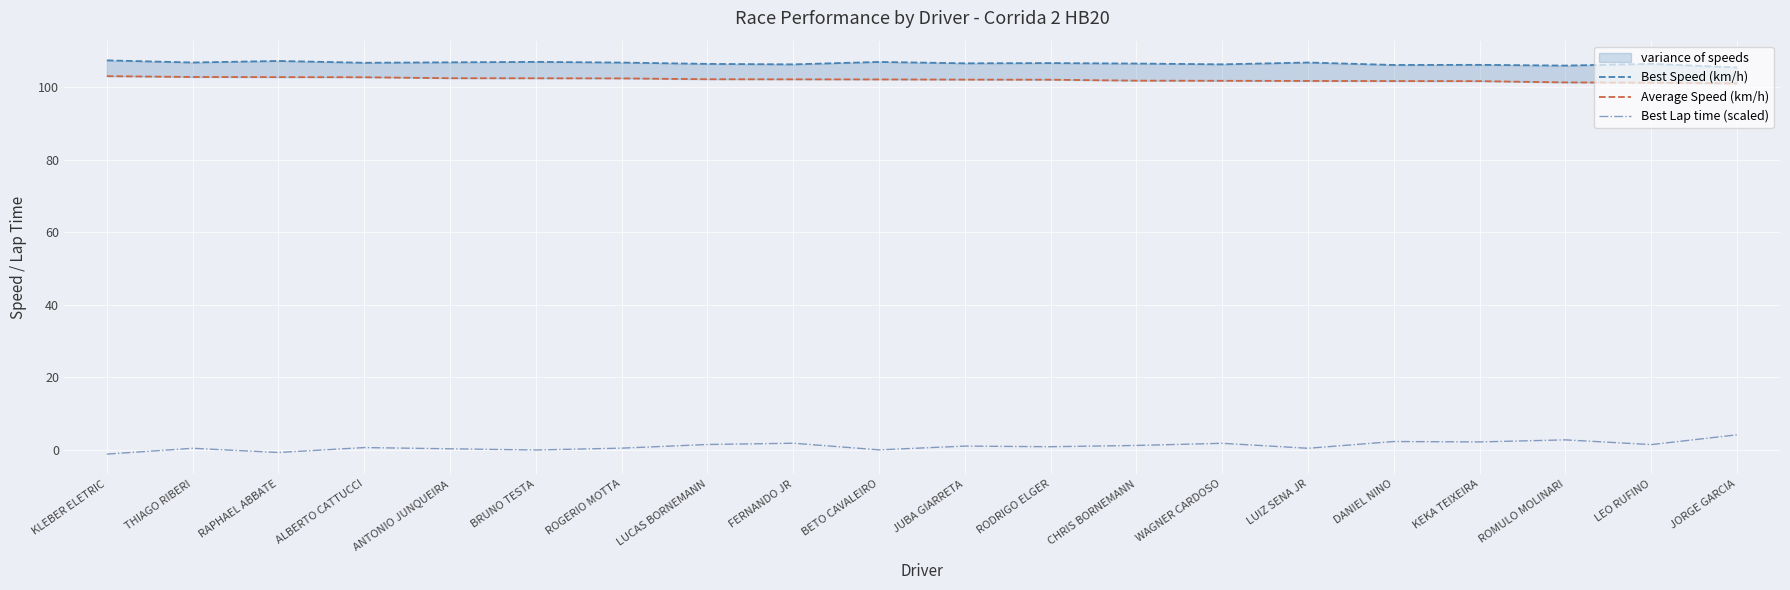

At which label is Best Speed (km/h) closest to 106?

DANIEL NINO